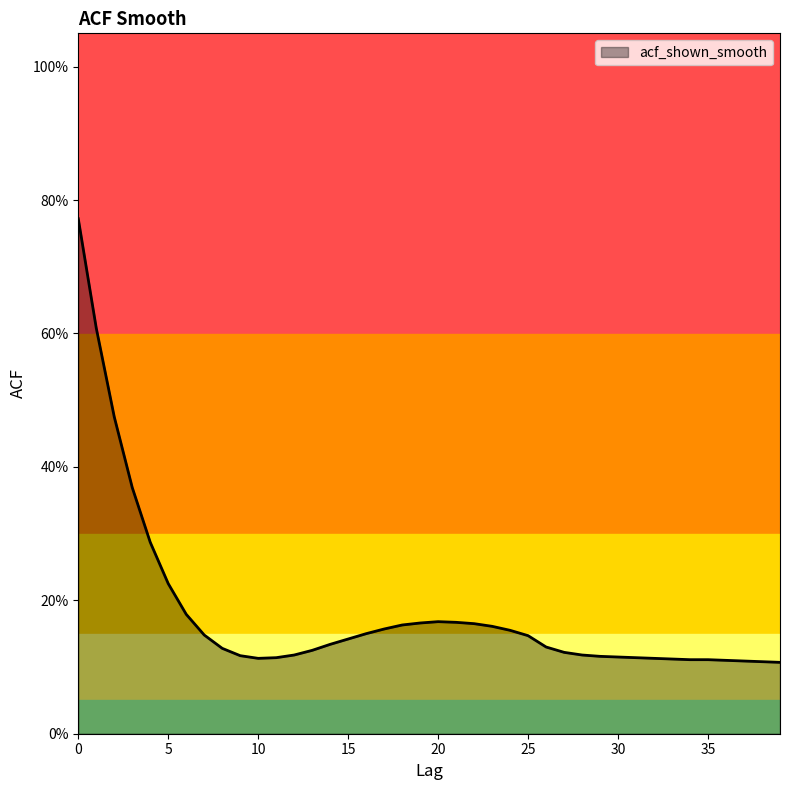

What is the difference between the second highest and second lowest values?

0.5